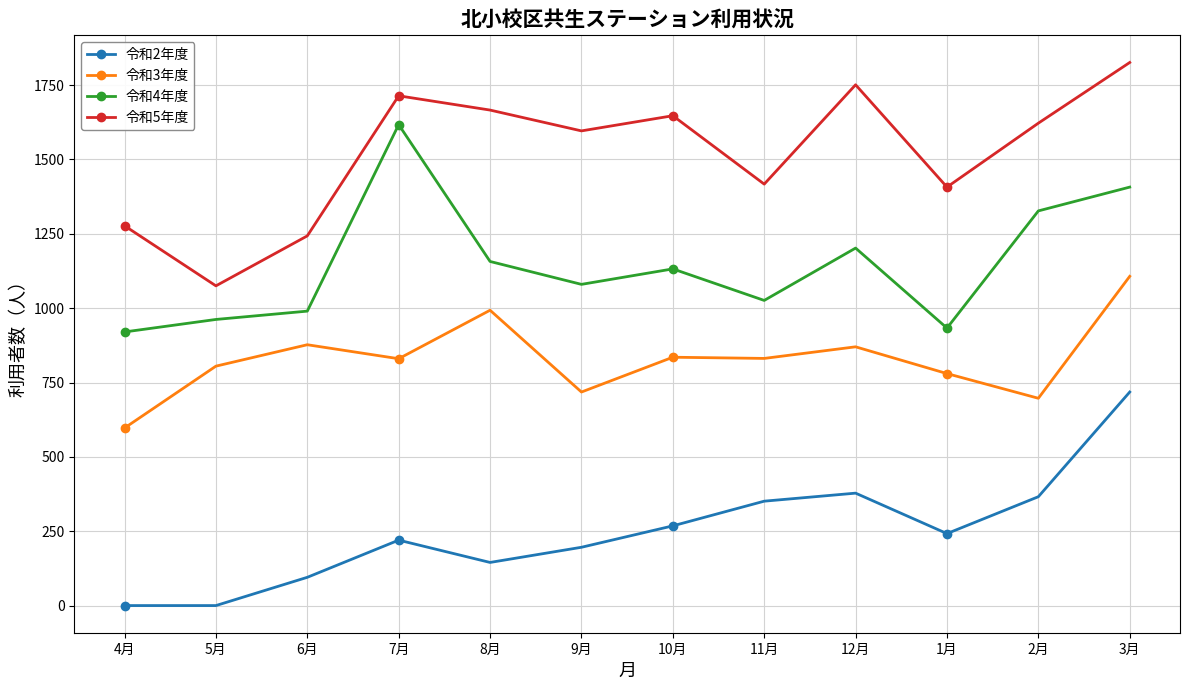

Rank the series by their average value, from highest to lowest.

令和5年度, 令和4年度, 令和3年度, 令和2年度